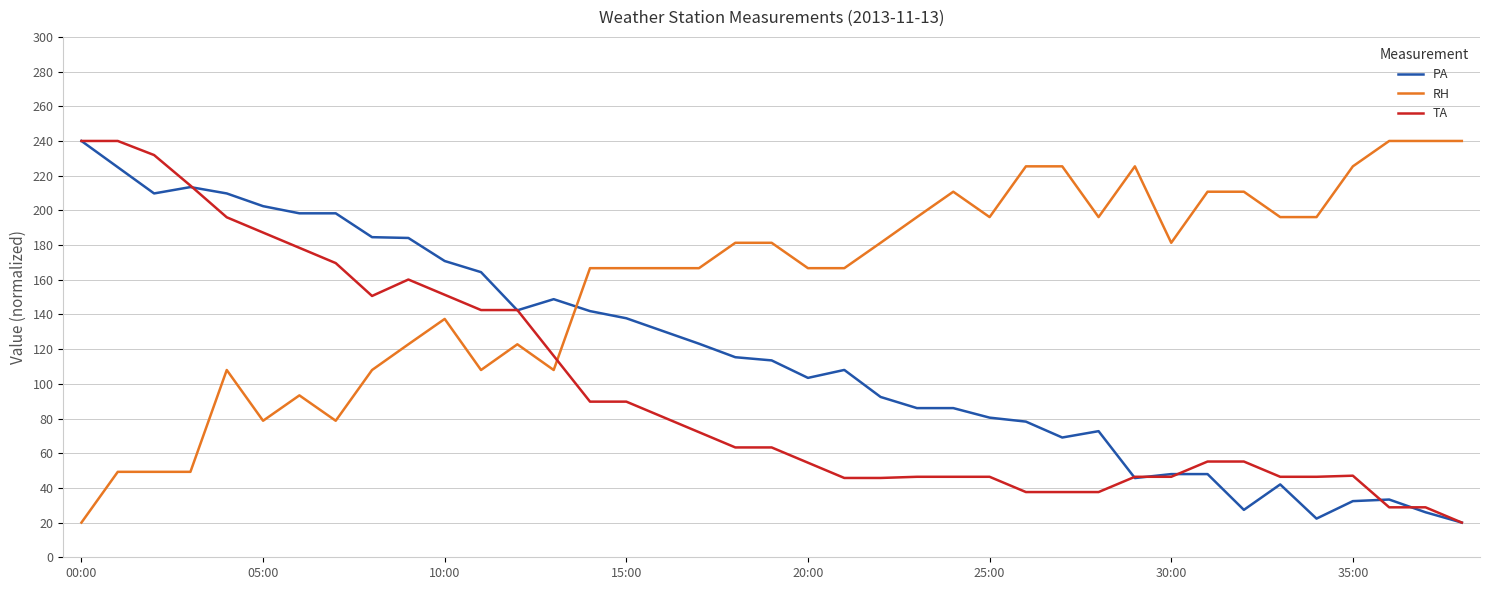

What is the maximum value shown in the chart?

240.0